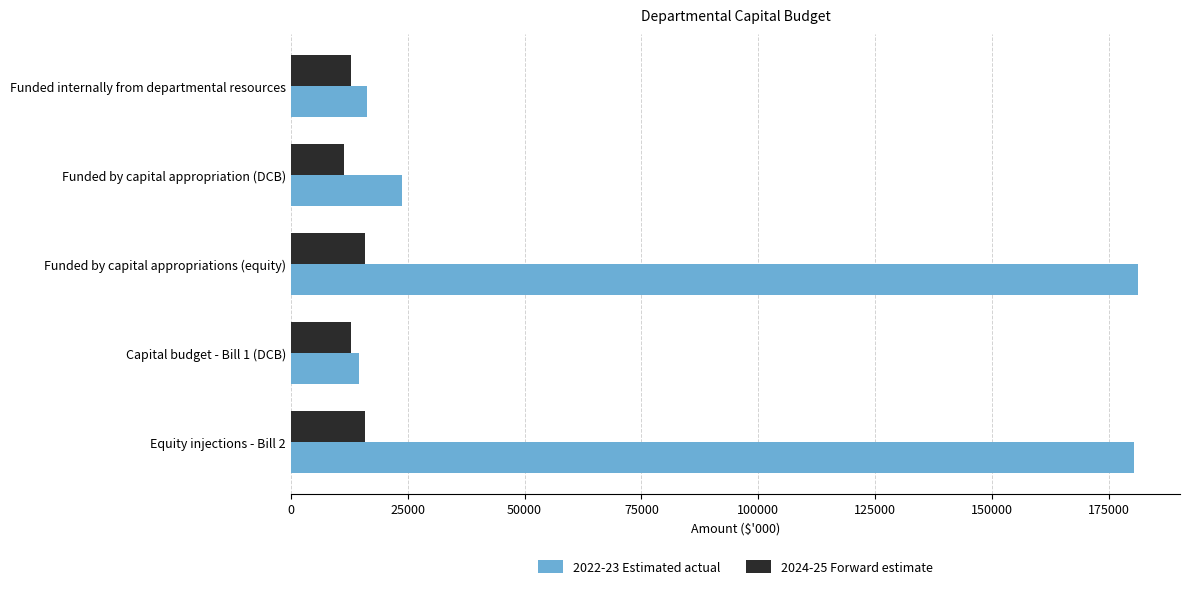

List the series in order of their overall mean, lowest first.

2024-25 Forward estimate, 2022-23 Estimated actual